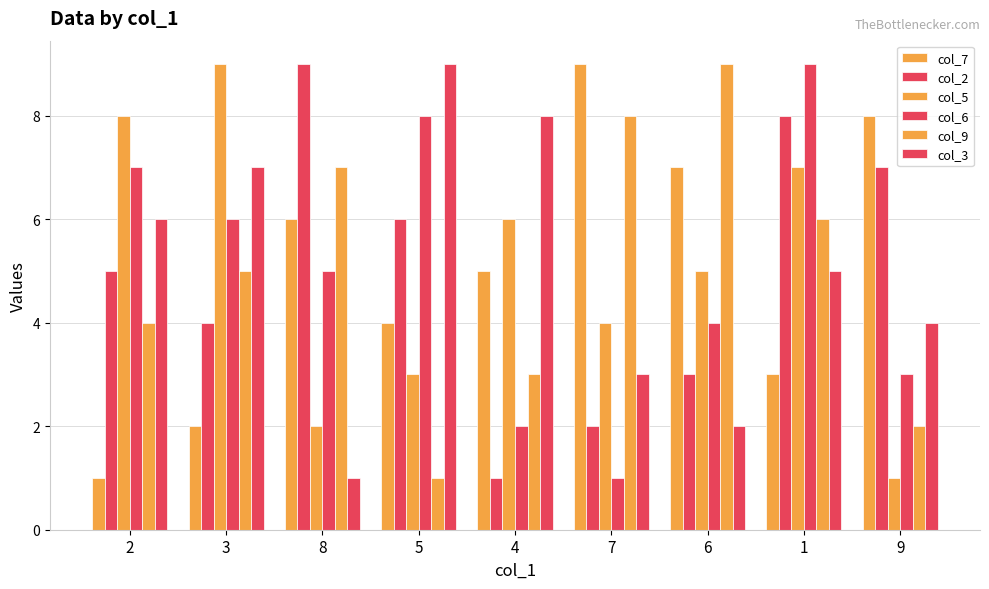

Which series has the largest range (max minus min)?

col_7